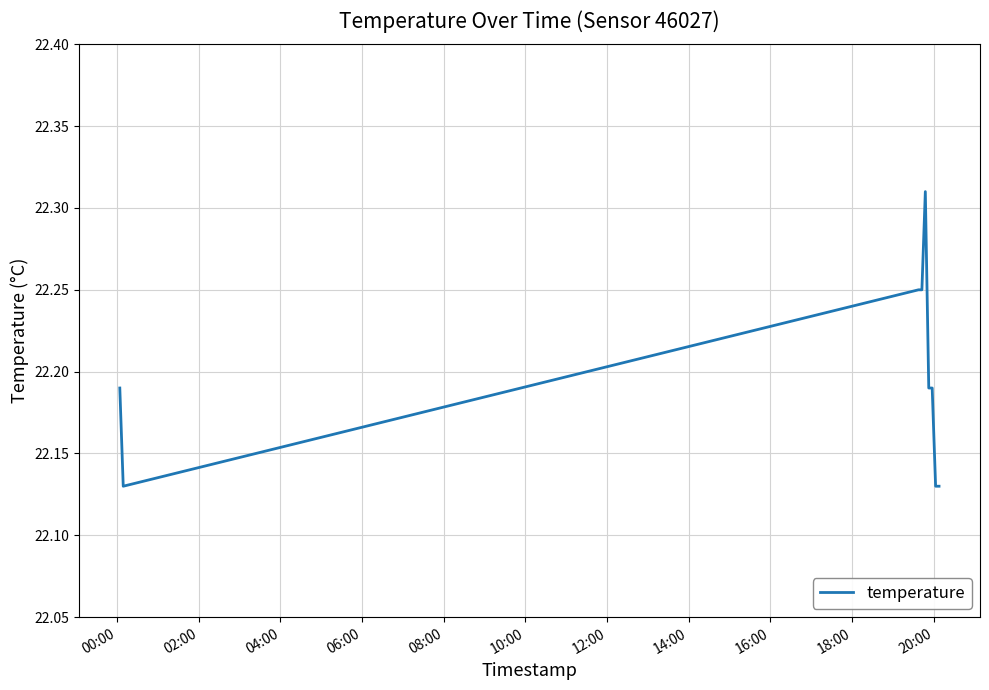

How many lines are shown in the chart?

1